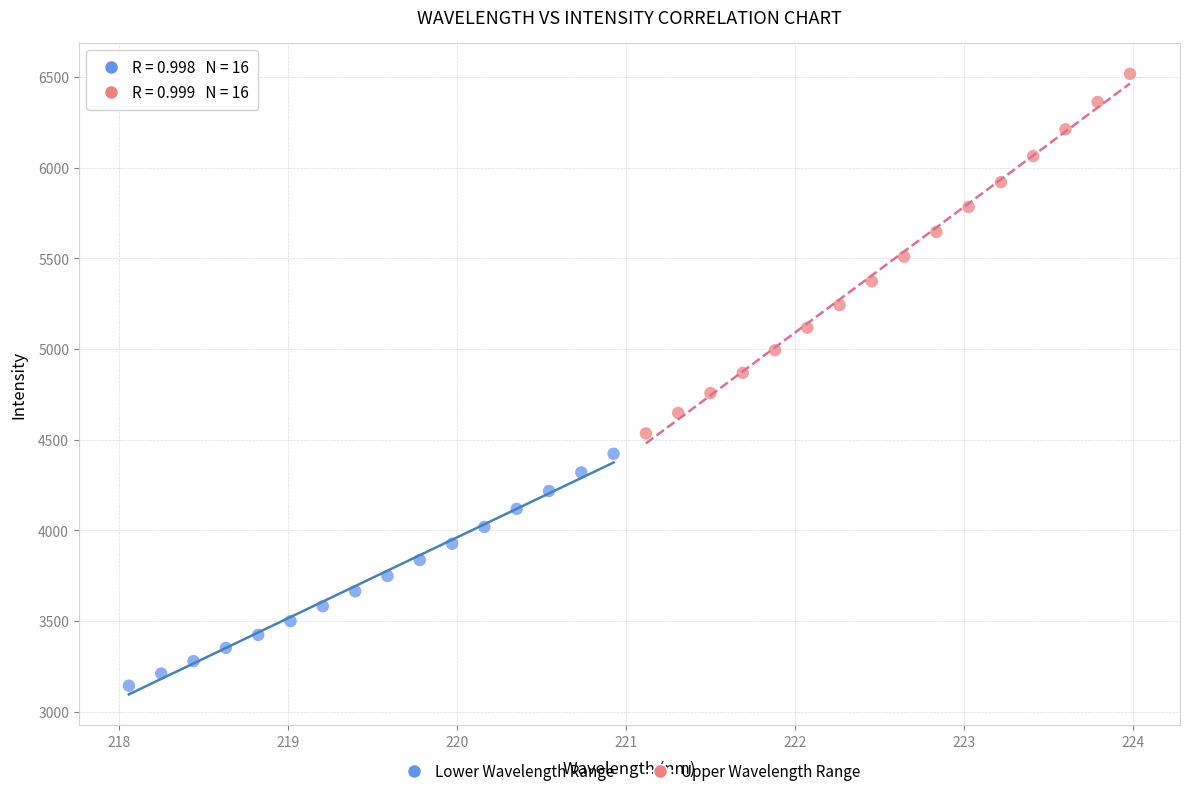

Which series has the widest spread of Y values?

Upper Wavelength Range